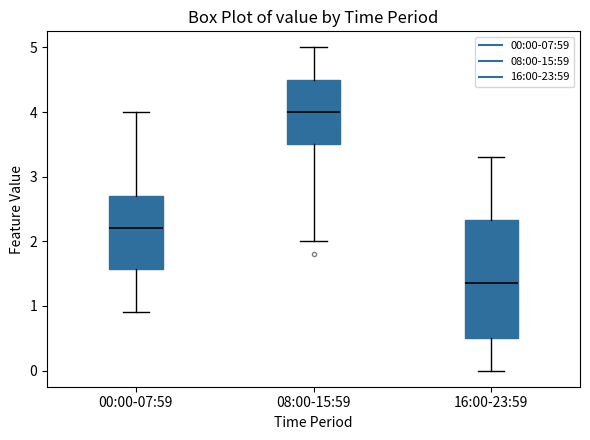

Reading left to right, read every box against the y-axis: the position of its median line, the range the box covers, and the ends of its whiskers. The values are not printed on the chart, so give them approximately, as read against the axis.

00:00-07:59: median 2.2, box 1.6 to 2.7, whiskers 0.9 to 4.0
08:00-15:59: median 4.0, box 3.5 to 4.5, whiskers 2.0 to 5.0
16:00-23:59: median 1.4, box 0.5 to 2.3, whiskers 0.0 to 3.3